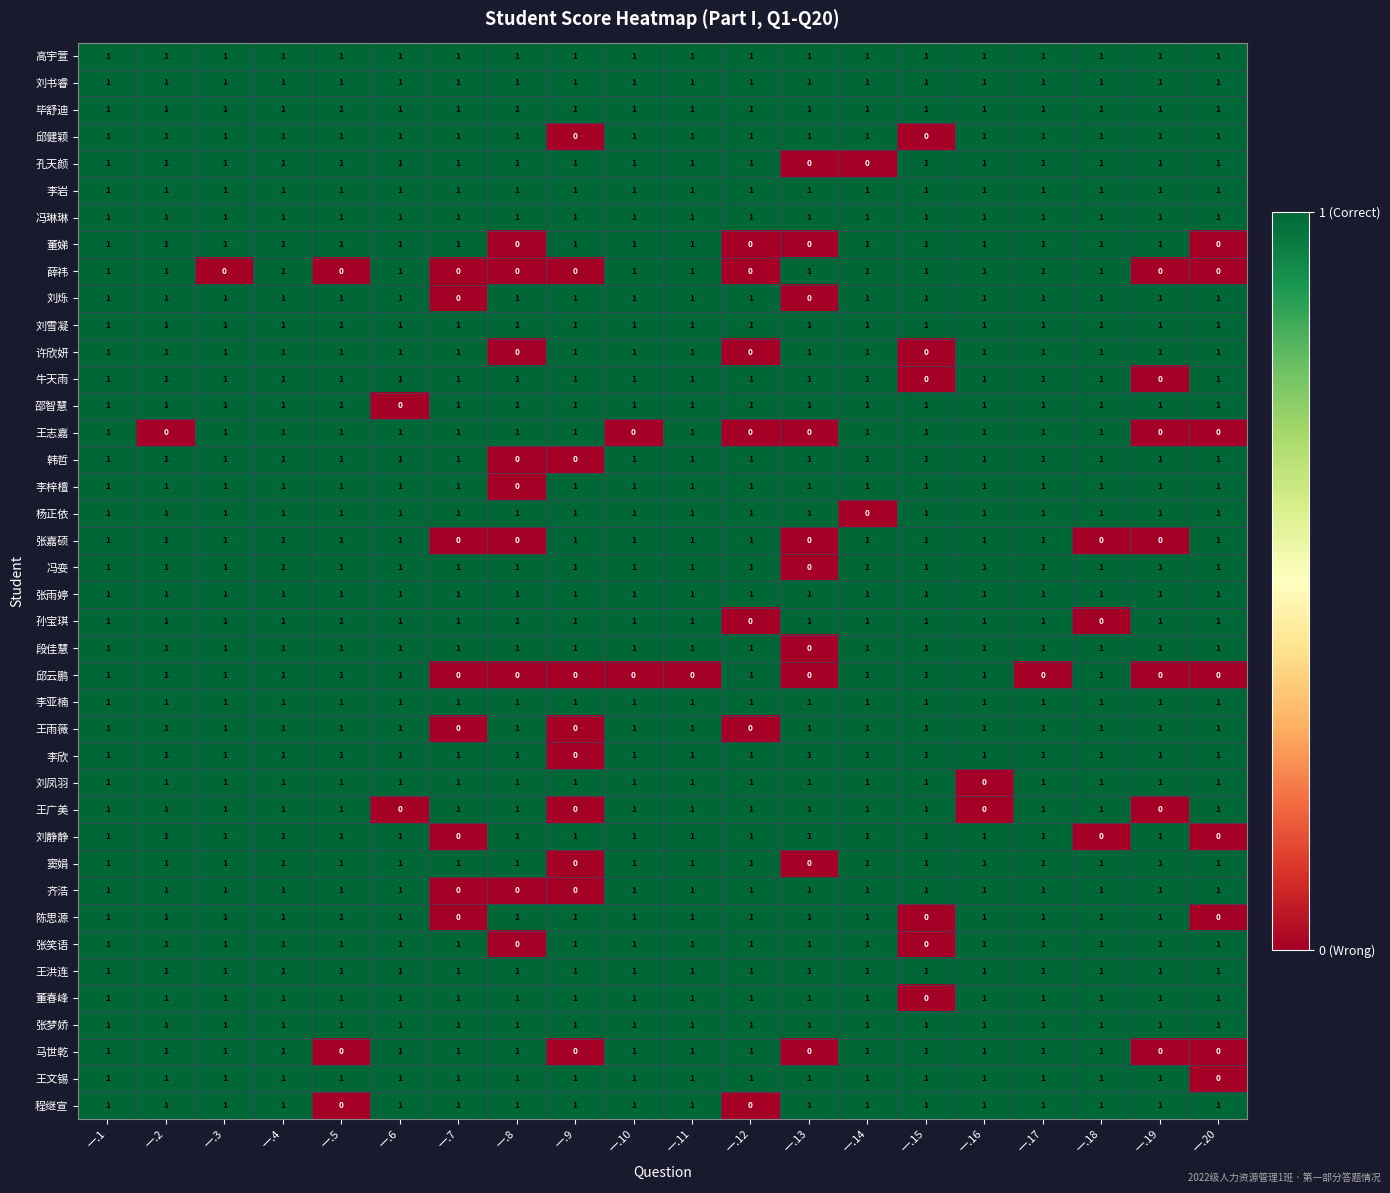

True or false: 齐浩 has a value of 1 at 一.3.

True